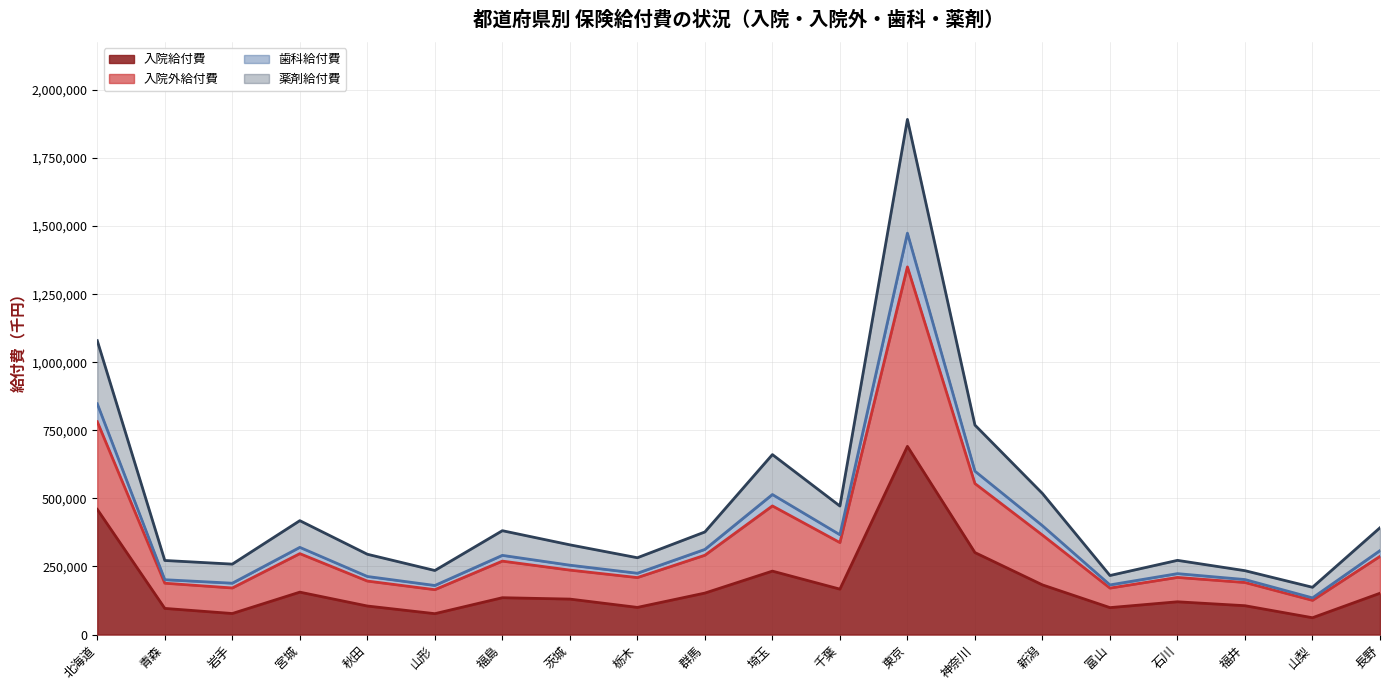

What is the lowest value of the 入院給付費 series?

61832.4